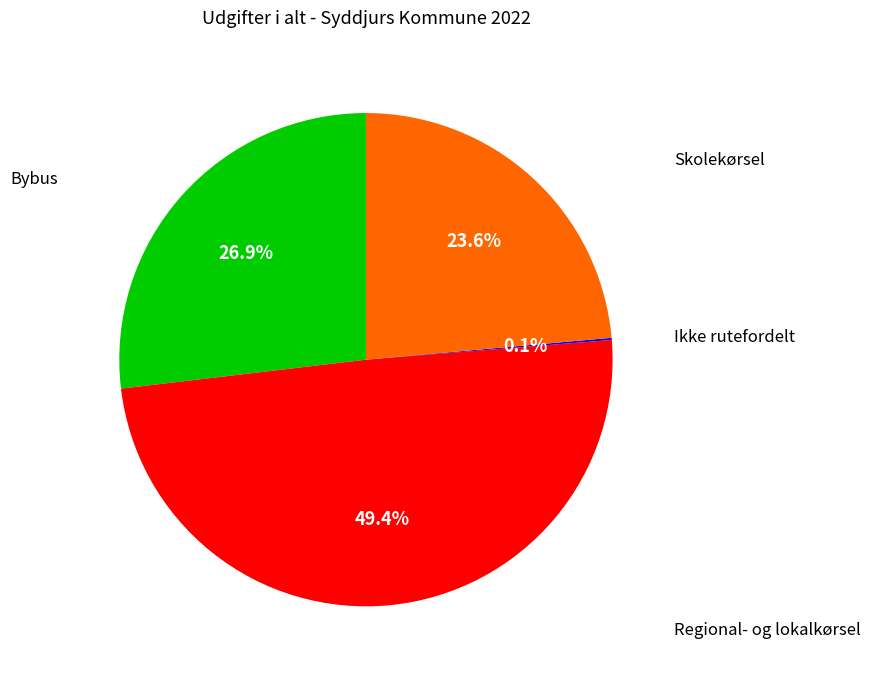

Rank the categories by value from lowest to highest.

Ikke rutefordelt, Skolekørsel, Bybus, Regional- og lokalkørsel